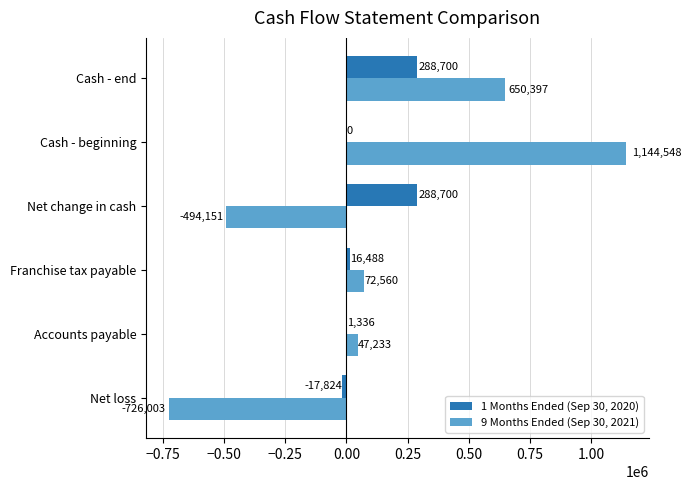

Which series changed the most between Net loss and Net change in cash?

1 Months Ended (Sep 30, 2020)